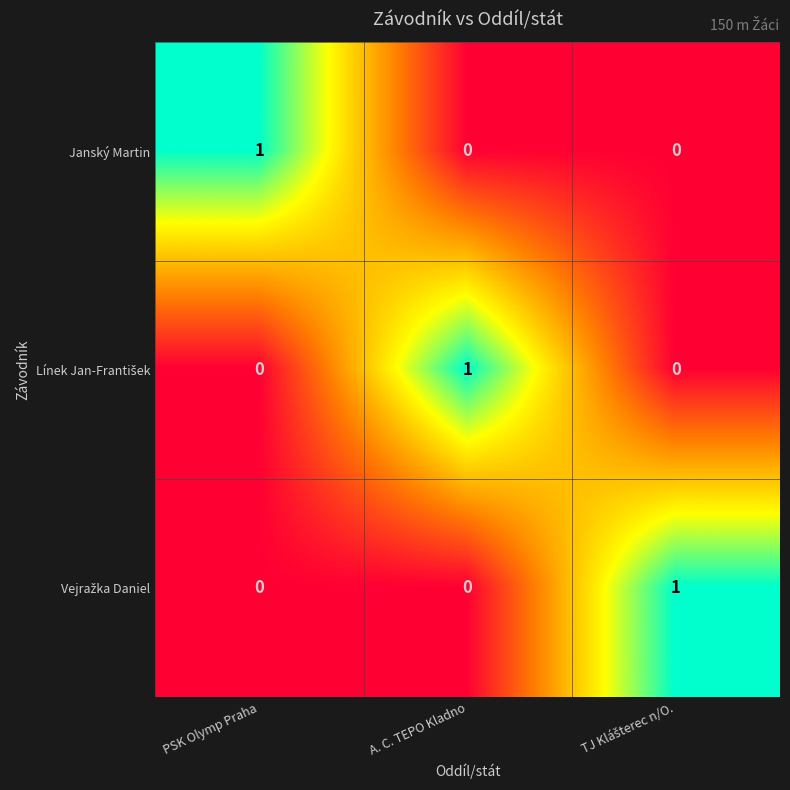

At how many categories does at least one series exceed 0?

3